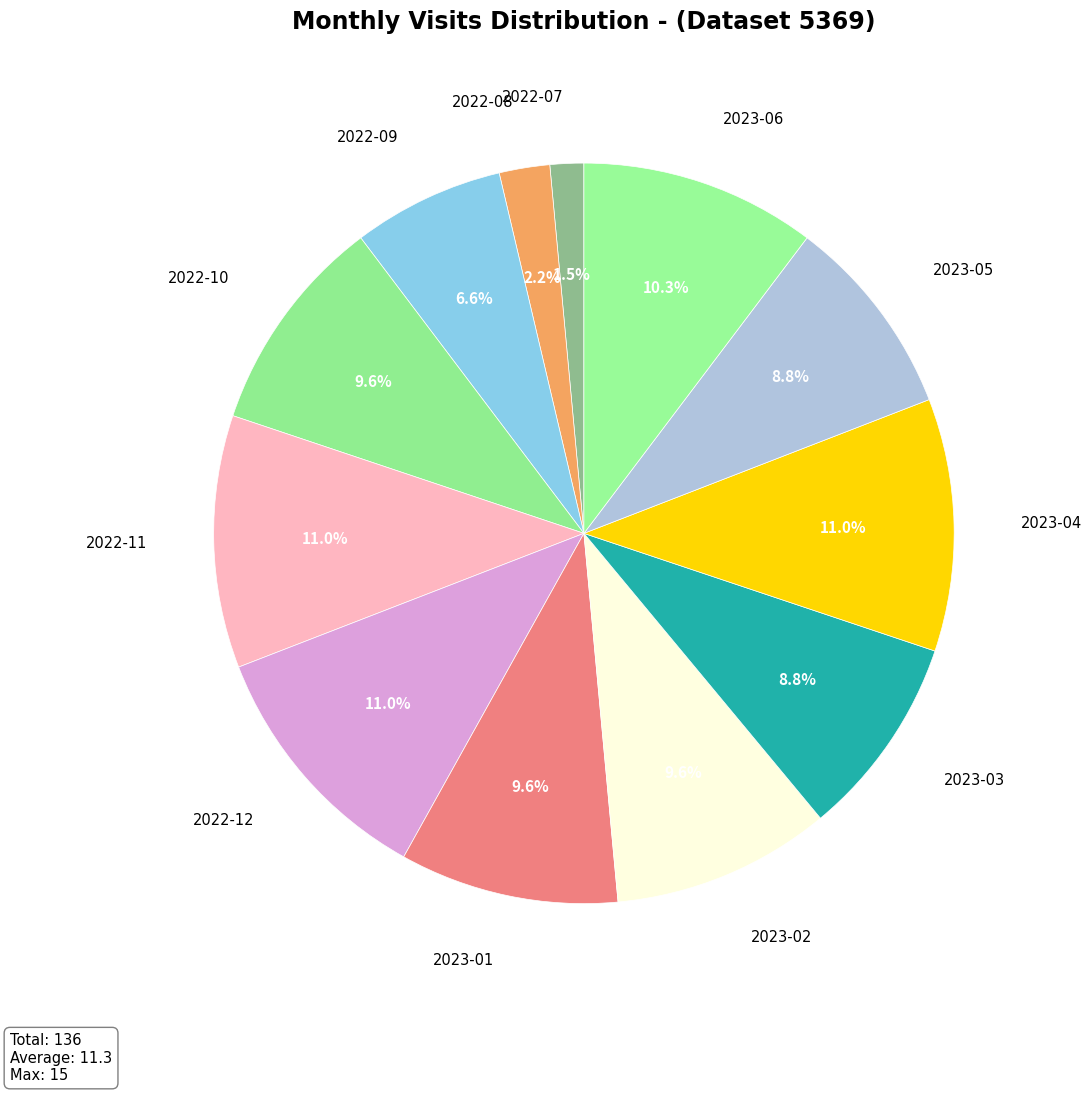

What percentage is the 2022-10 slice, to the nearest percent?

10%